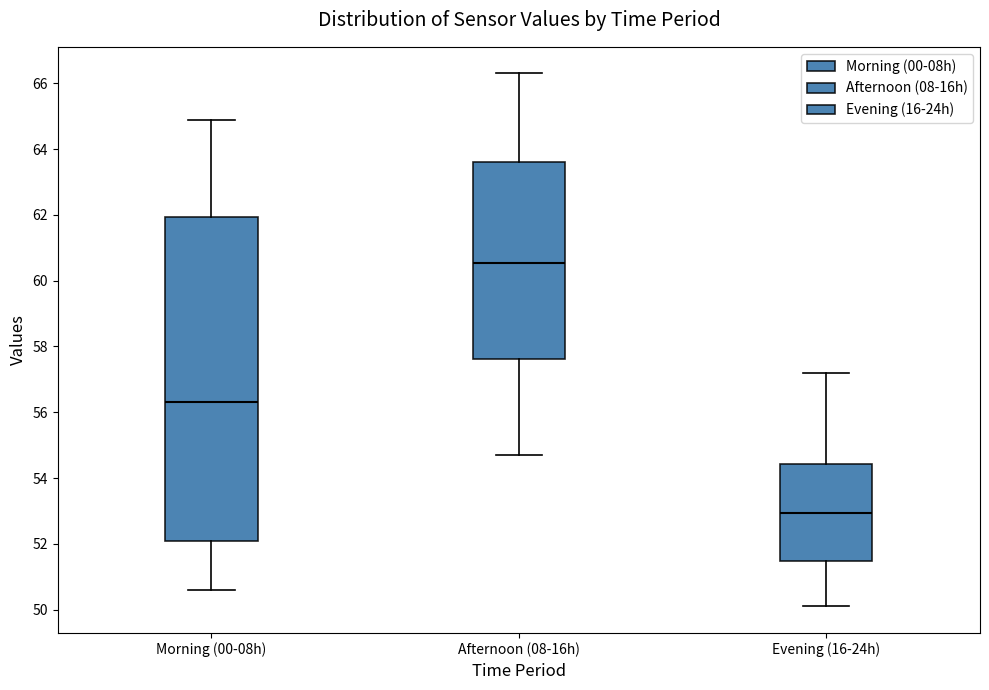

Reading left to right, read every box against the y-axis: the position of its median line, the range the box covers, and the ends of its whiskers. The values are not printed on the chart, so give them approximately, as read against the axis.

Morning (00-08h): median 56.4, box 52.0 to 62.0, whiskers 50.6 to 65.0
Afternoon (08-16h): median 60.6, box 57.6 to 63.6, whiskers 54.8 to 66.4
Evening (16-24h): median 53.0, box 51.4 to 54.4, whiskers 50.2 to 57.2